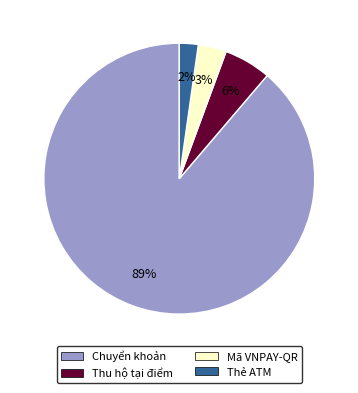

Do Chuyển khoản and Mã VNPAY-QR together represent more than half of the pie?

Yes